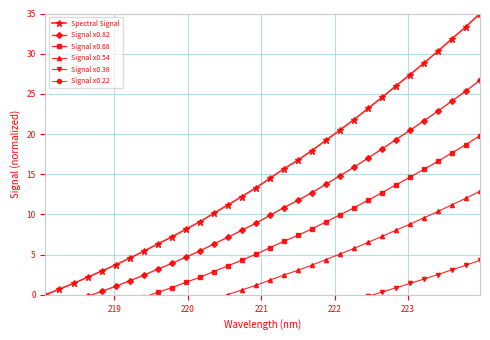

True or false: Signal x0.82 and Spectral Signal intersect in this chart.

False